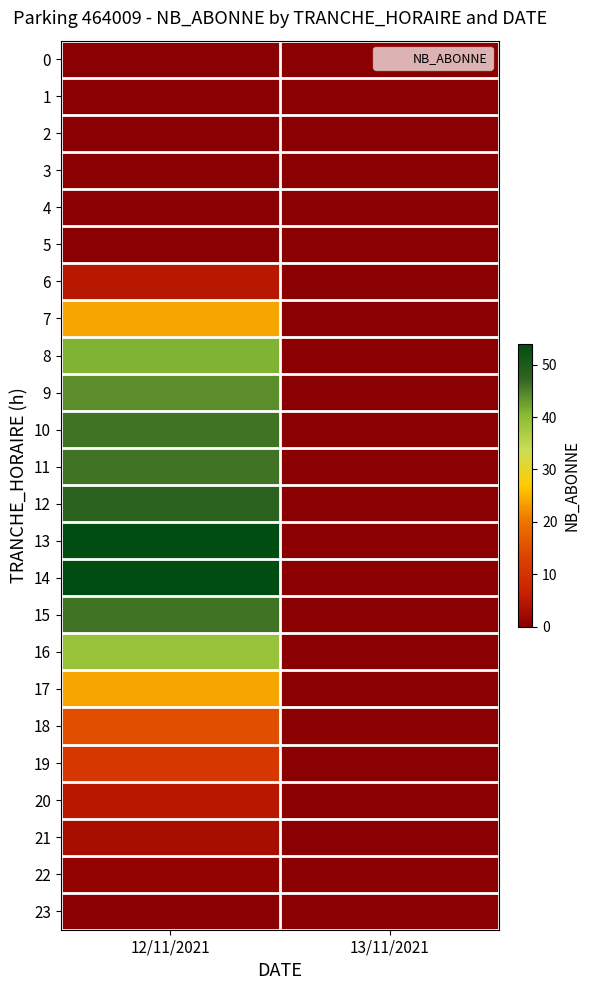

List the series in order of their peak value, highest first.

13, 14, 12, 10, 11, 15, 9, 8, 16, 7, 17, 18, 19, 6, 20, 21, 22, 0, 1, 2, 3, 4, 5, 23